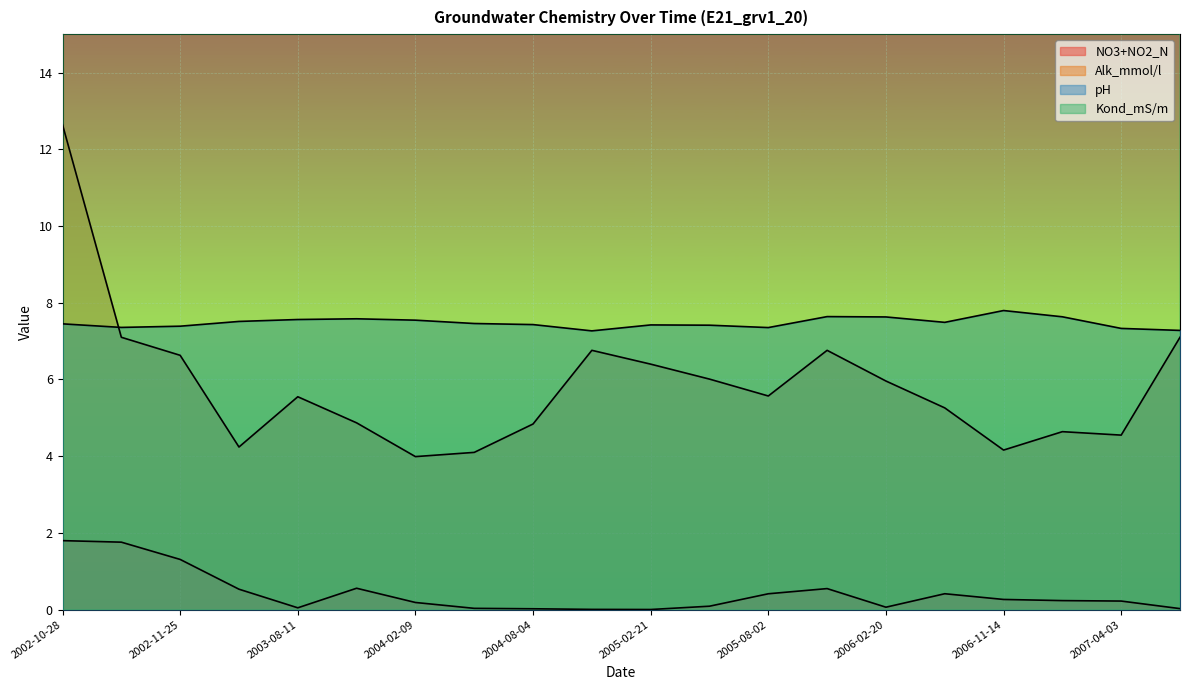

What is the label of the 10th point from the right?

2005-02-21